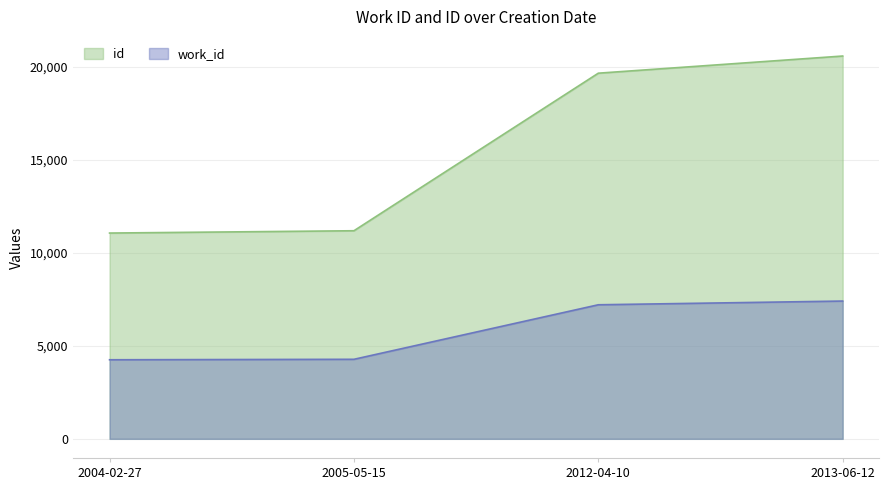

Where is id nearest to the value 15830?

2012-04-10